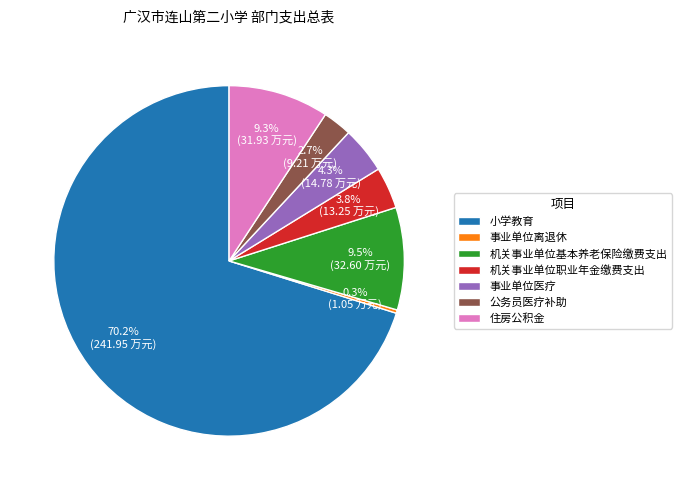

Which slice is the largest?

小学教育